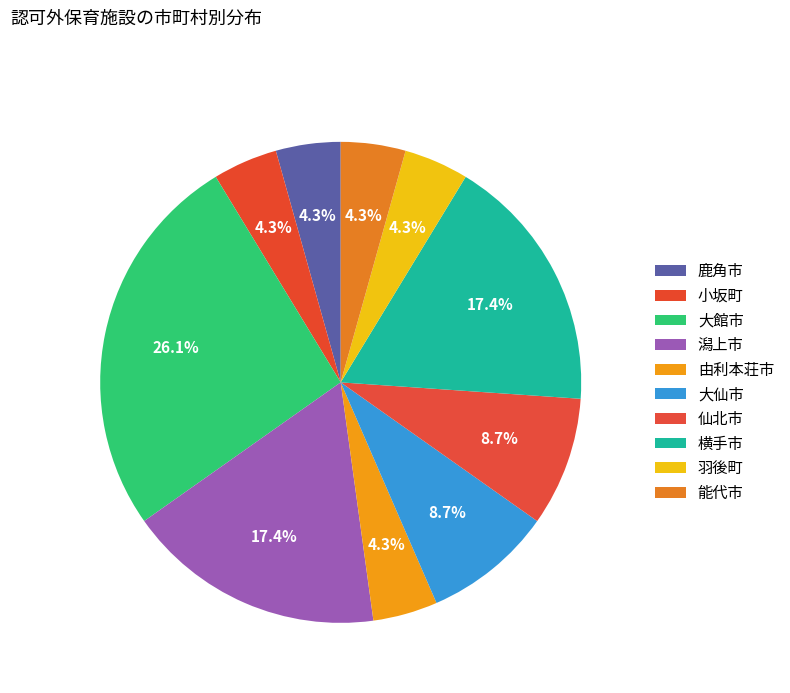

To the nearest percent, what is the average slice percentage?

10%